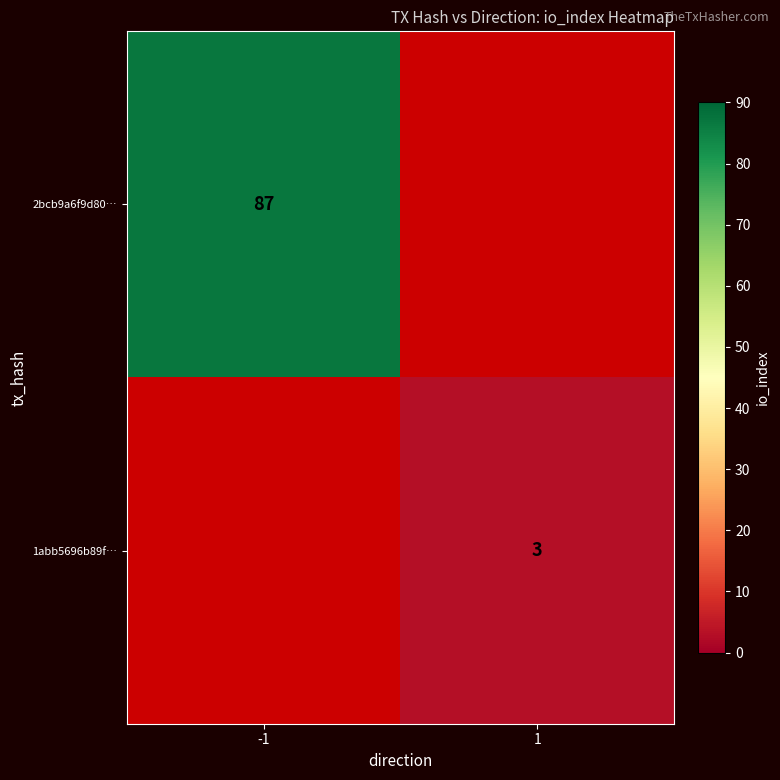

At which category does the chart reach its peak across all series?

-1